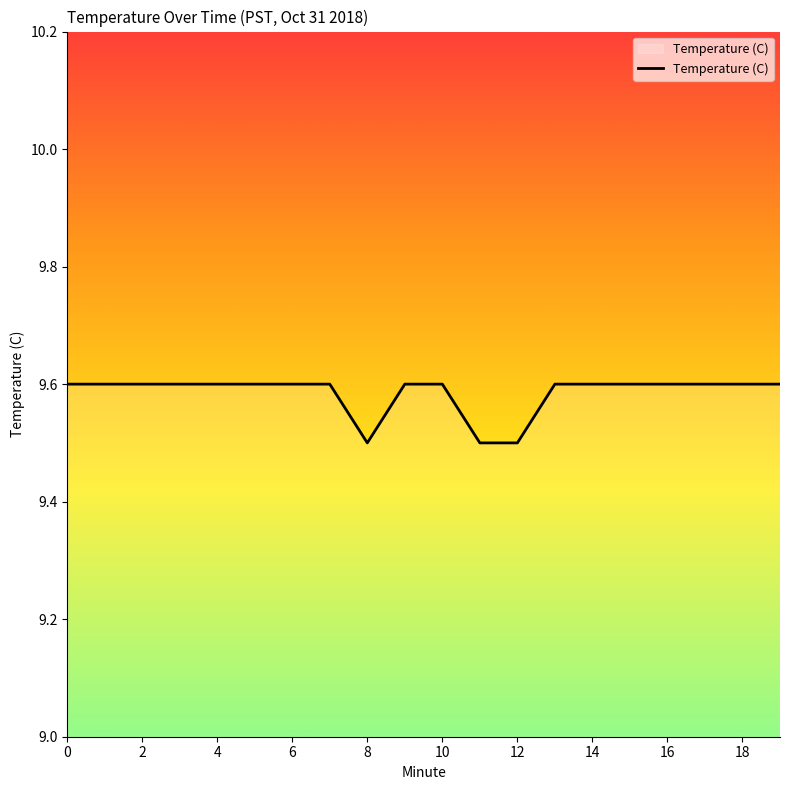

What is the minimum value shown in the chart?

9.5